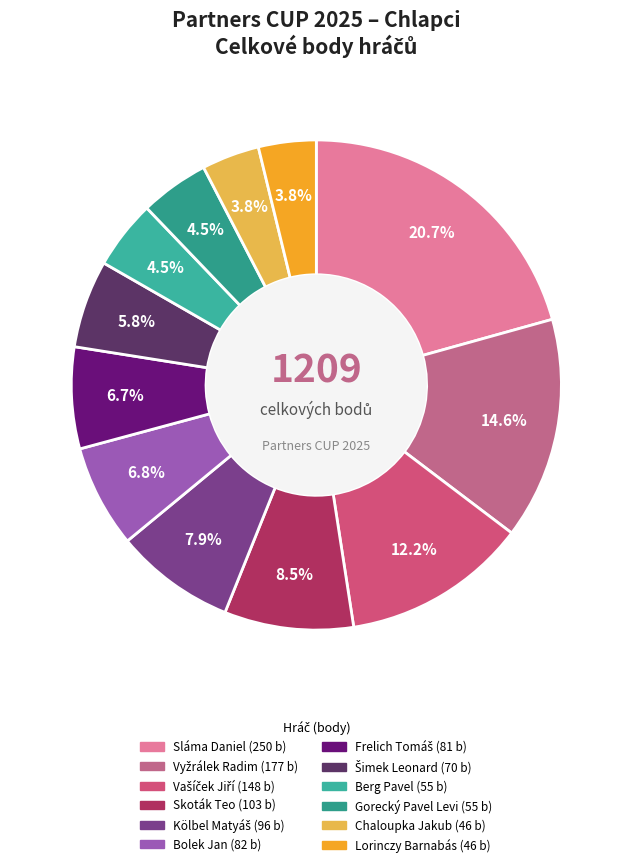

What is the smallest slice in the pie chart?

Chaloupka Jakub